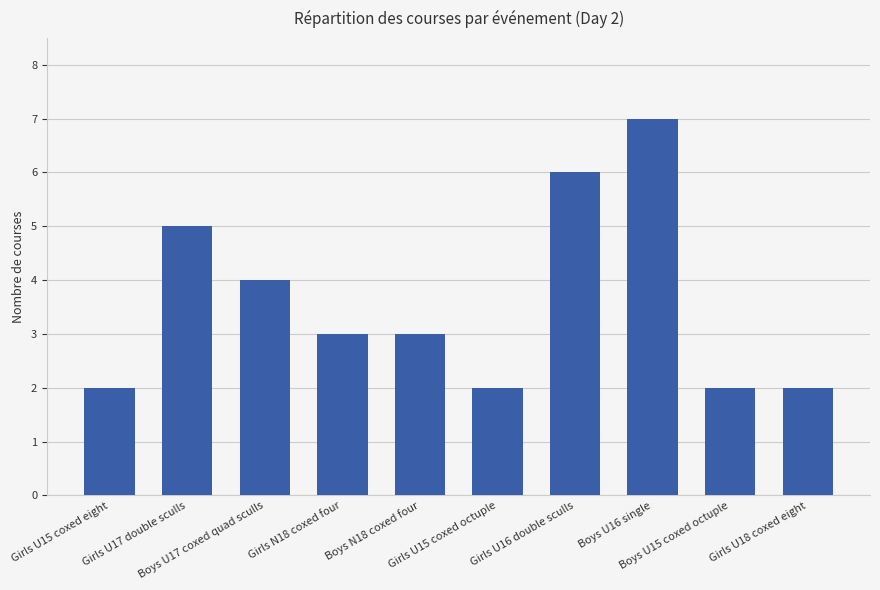

Reading right to left, extract all data points from this chart.

2	2	7	6	2	3	3	4	5	2